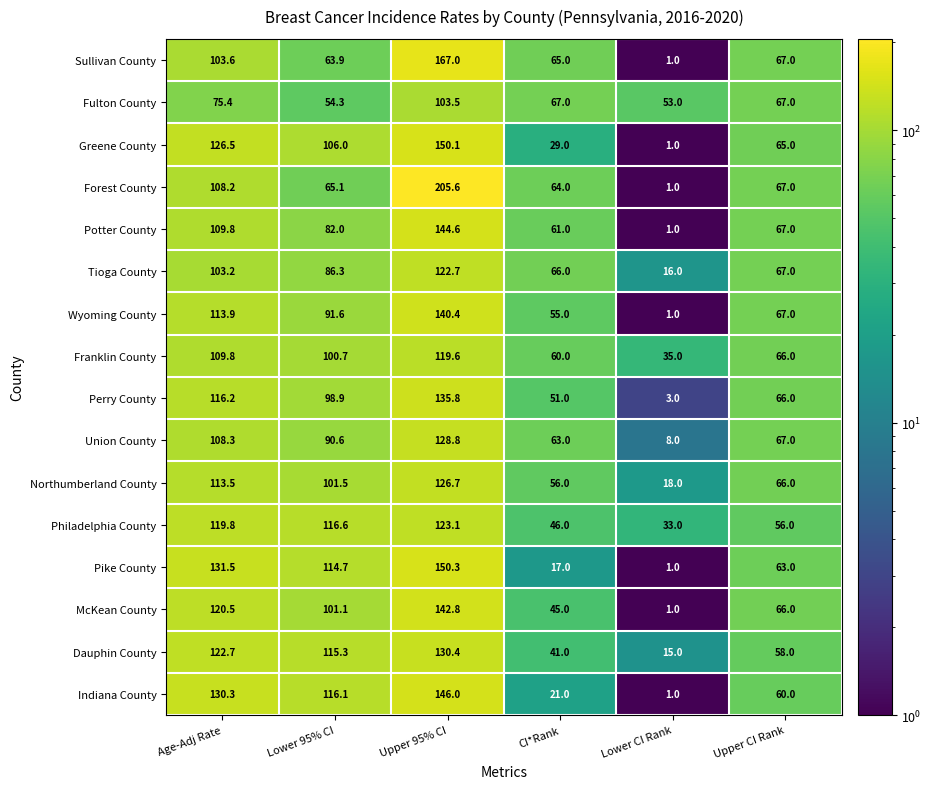

Which category has the highest value across all series?

Upper 95% CI